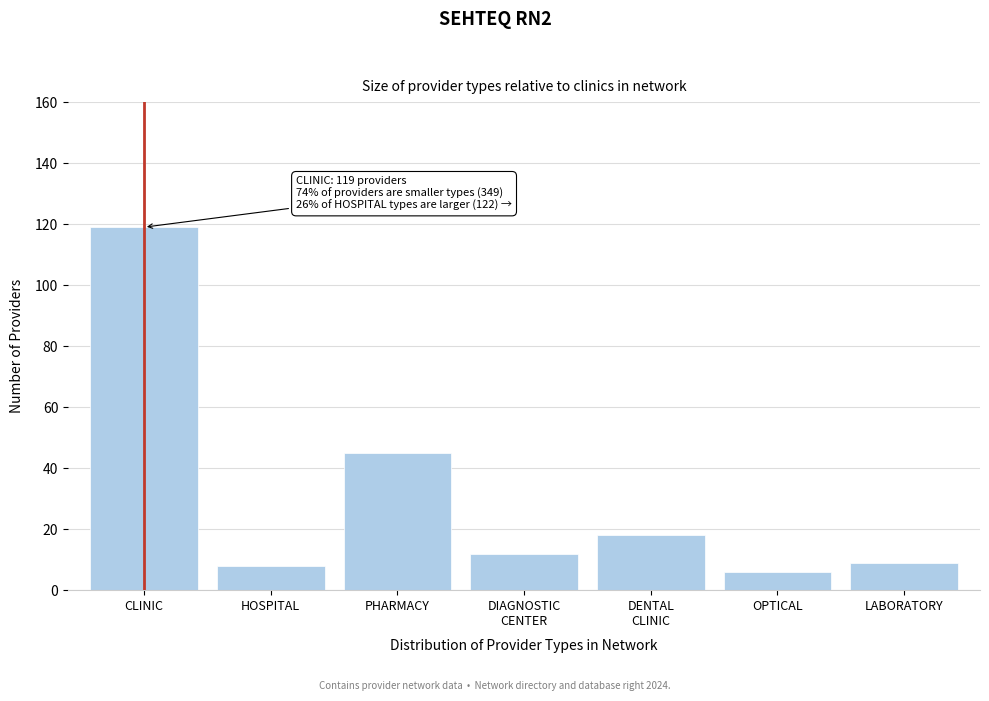

Reading left to right, extract all data points from this chart.

119	8	45	12	18	6	9